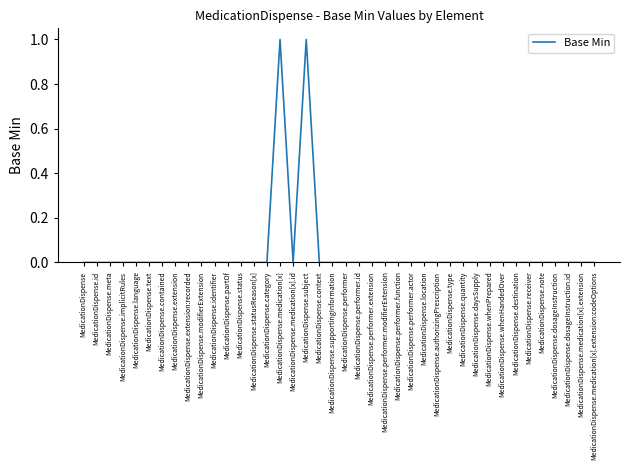

What position from the right is MedicationDispense.medication[x].id?

24